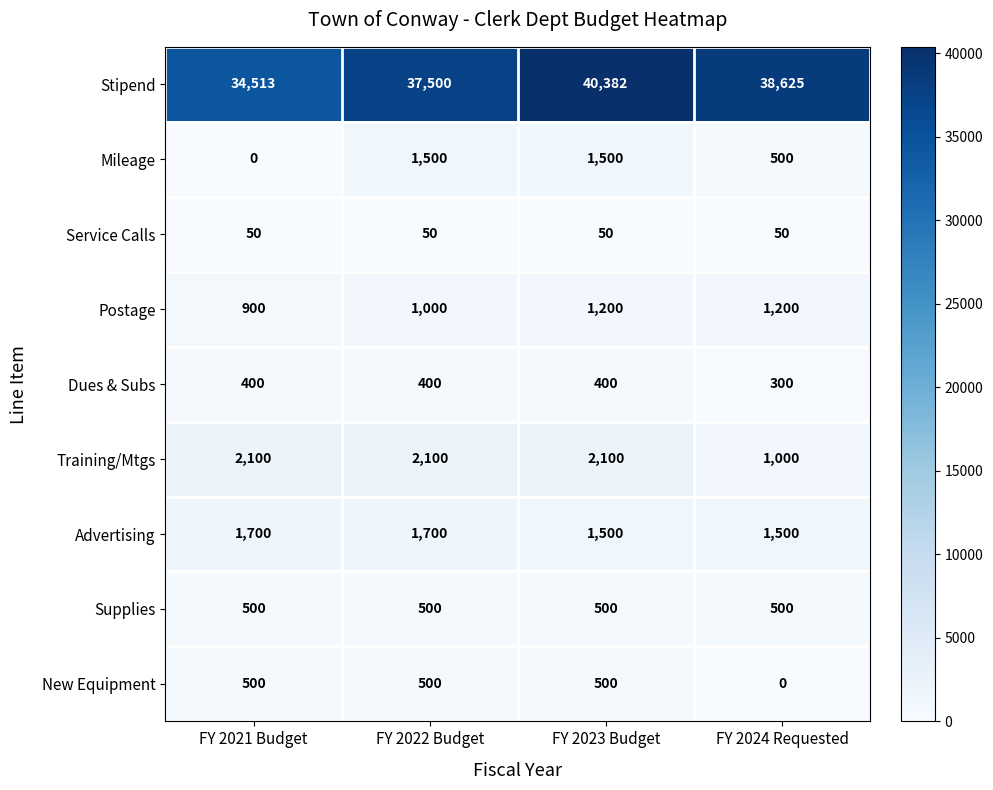

True or false: Postage has a value of 1200 at FY 2021 Budget.

False